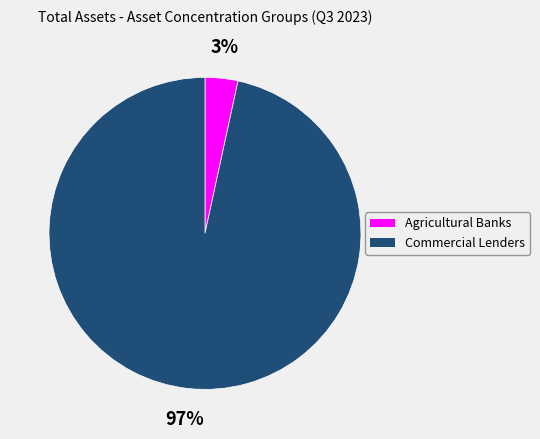

What is the smallest slice in the pie chart?

Agricultural Banks